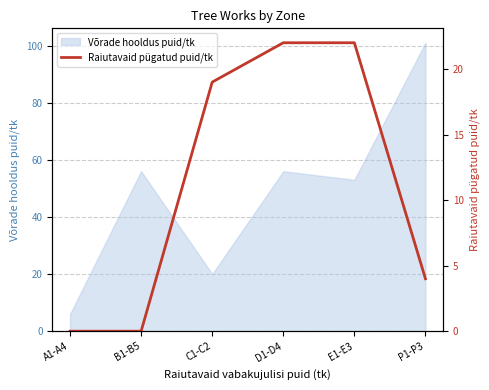

Reading right to left, extract all data points from this chart.

P1-P3=4	E1-E3=22	D1-D4=22	C1-C2=19	B1-B5=0	A1-A4=0